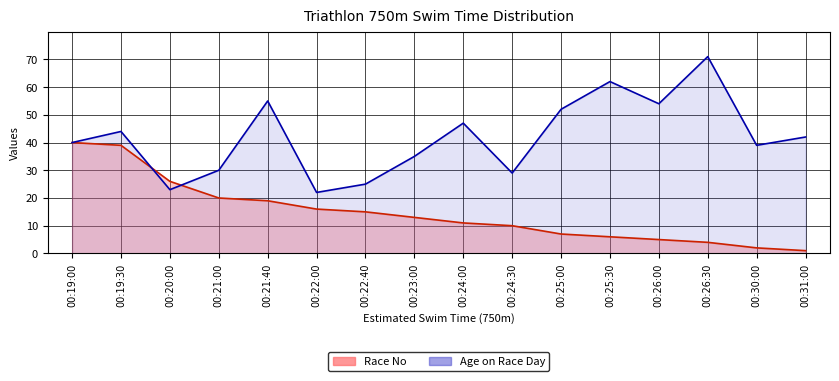

How many distinct data groups are displayed?

2